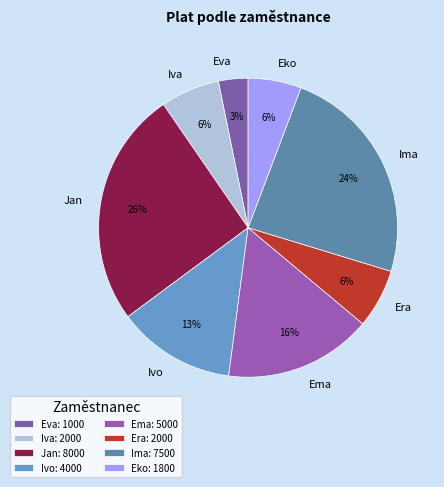

To the nearest percent, what is the combined percentage of Era and Ivo?

19%